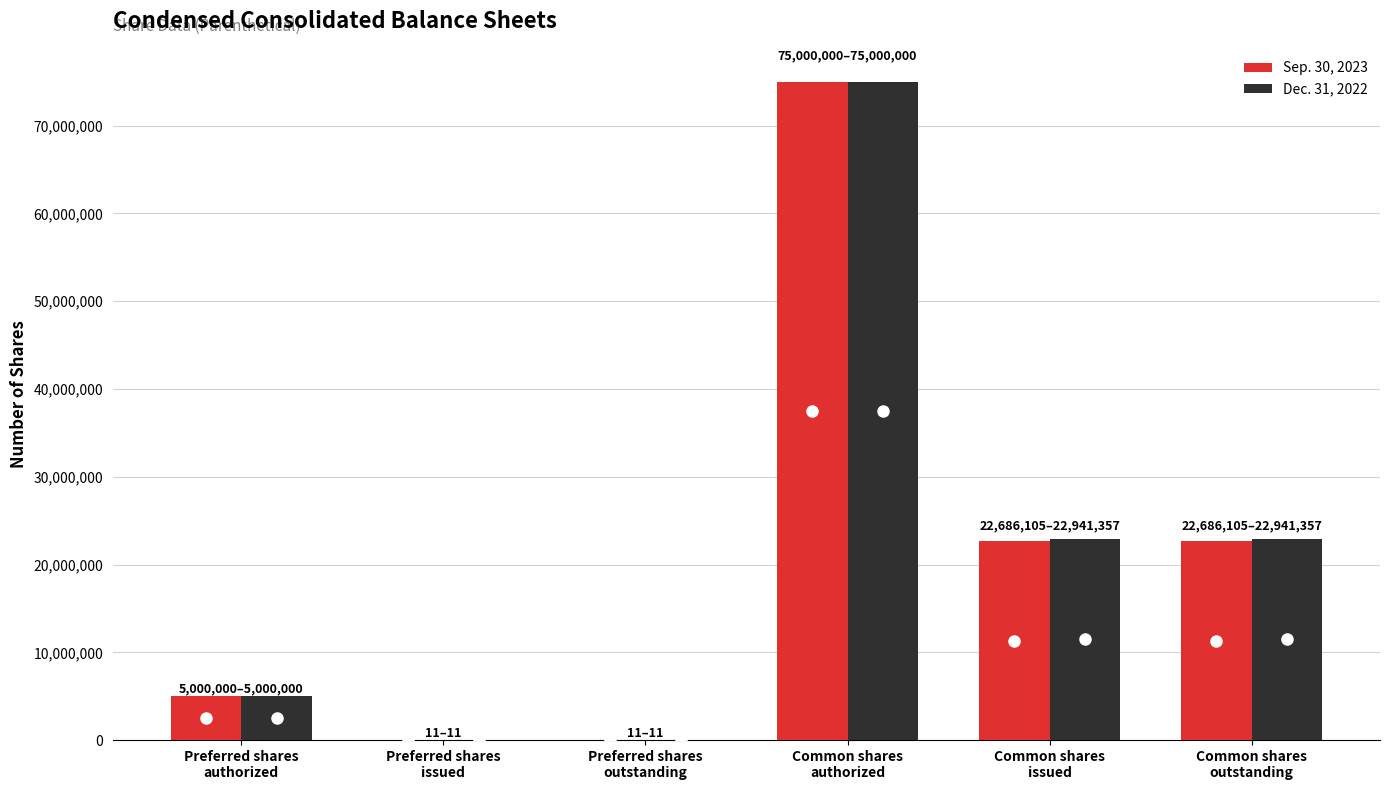

What is the maximum value shown in the chart?

75000000